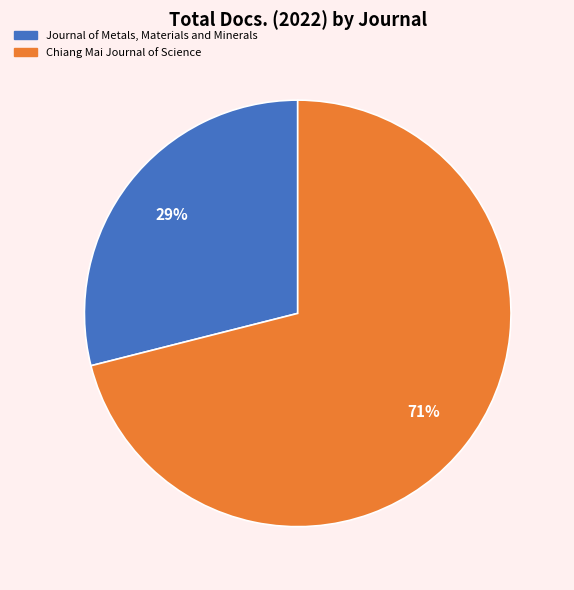

The Chiang Mai Journal of Science slice represents 65% of the pie. True or false?

False